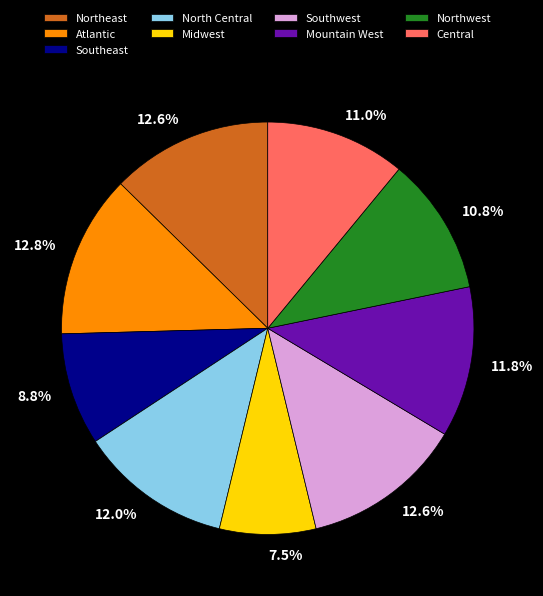

Is it true that North Central is 12% of the pie?

True